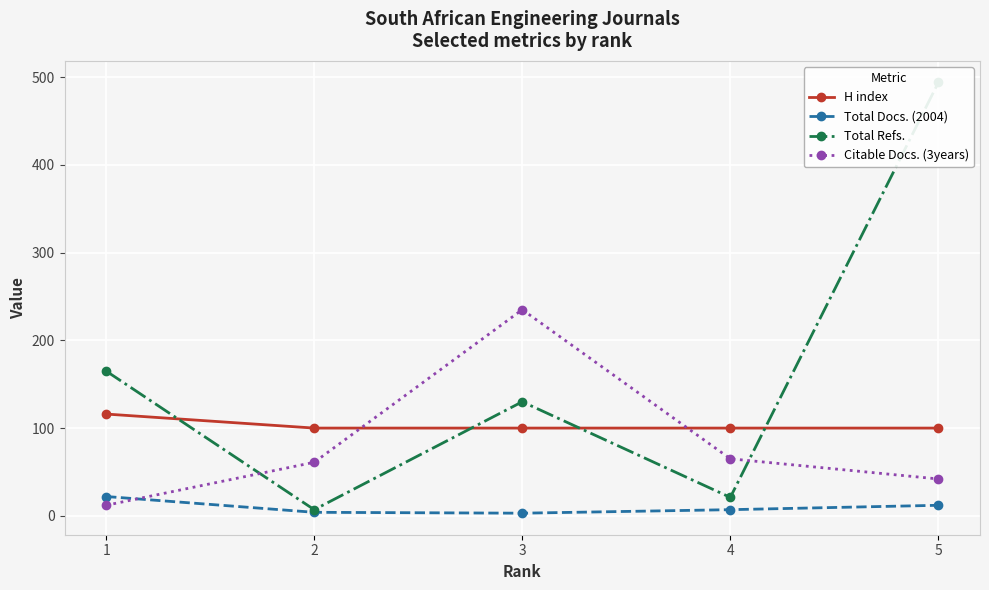

How many series are shown in this chart?

4